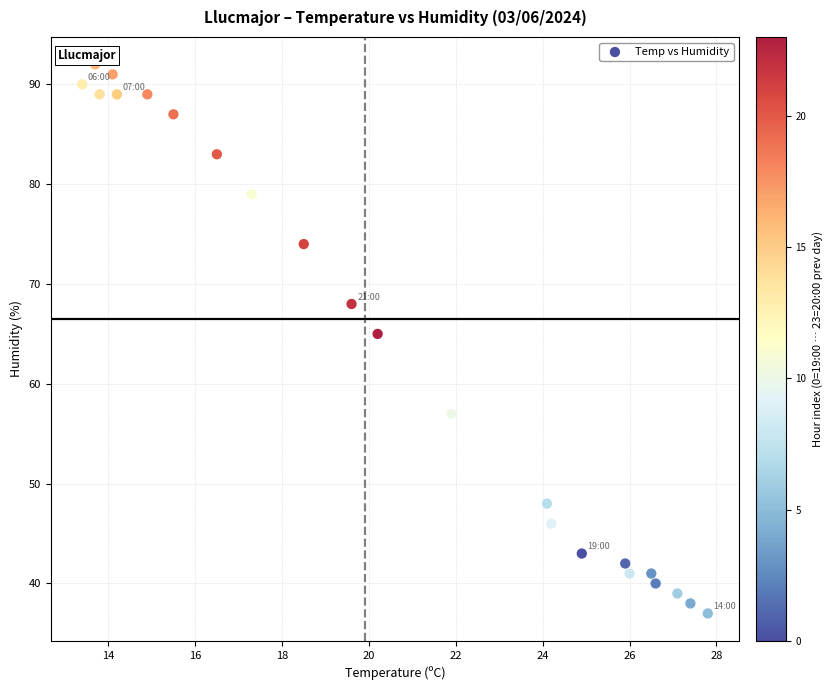

What Y value in the scatter plot is closest to 64?

65